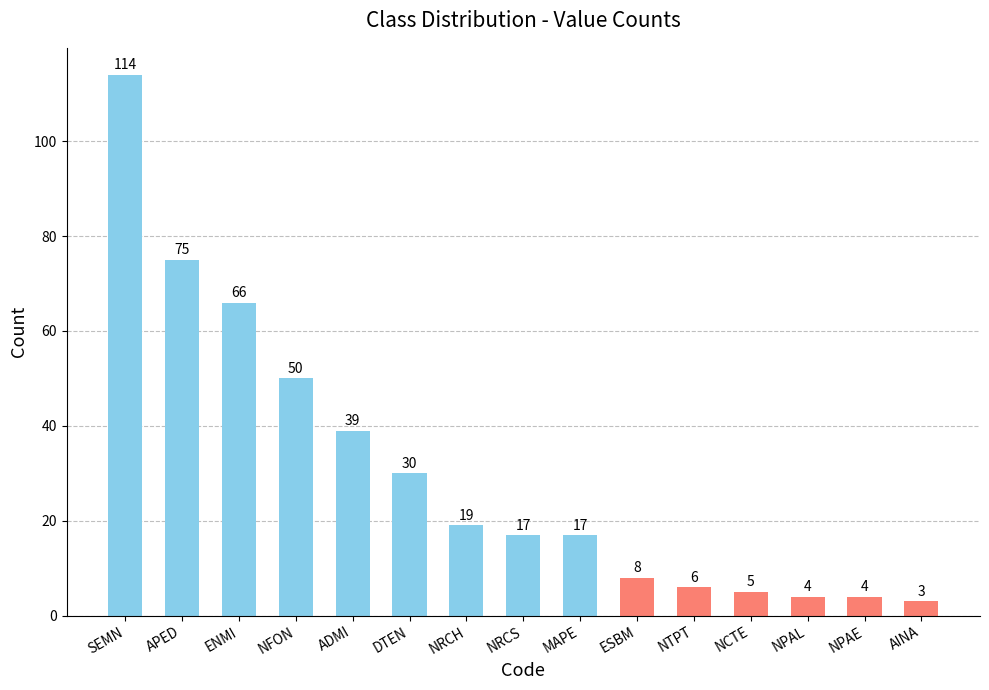

What is the maximum value shown in the chart?

114